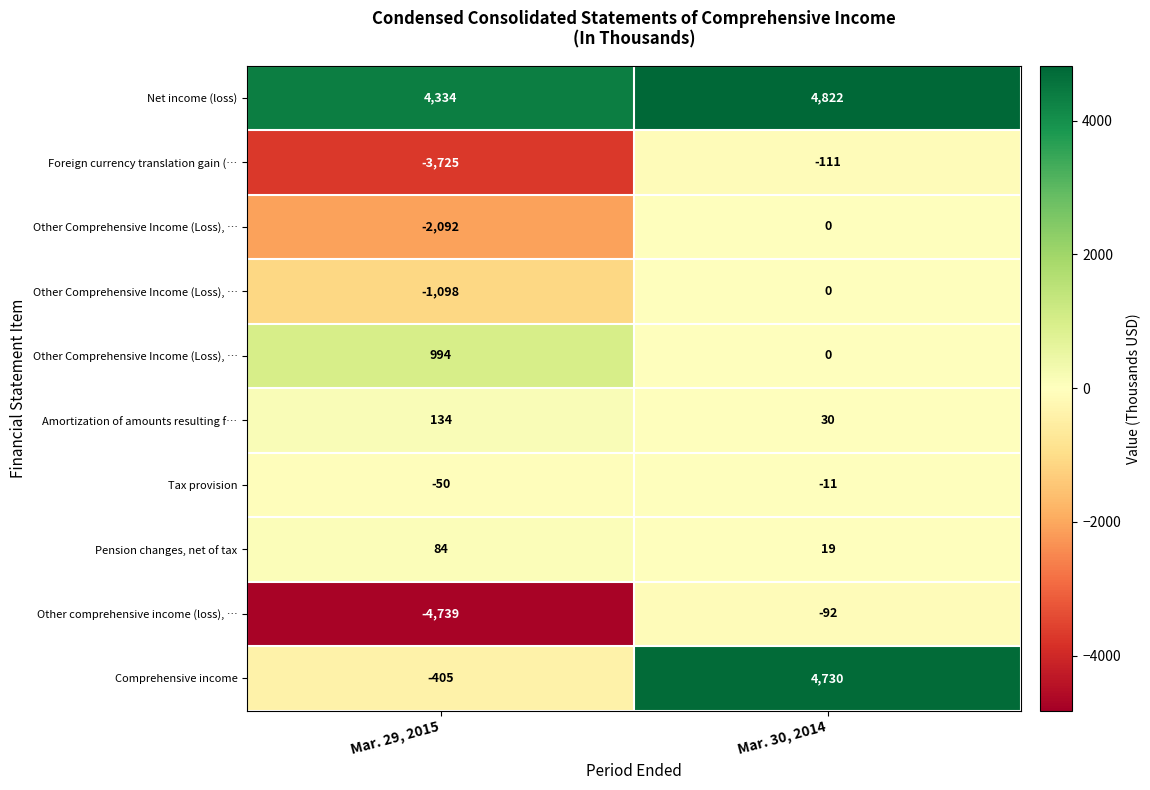

What is the total value across all series at Mar. 30, 2014?

9387